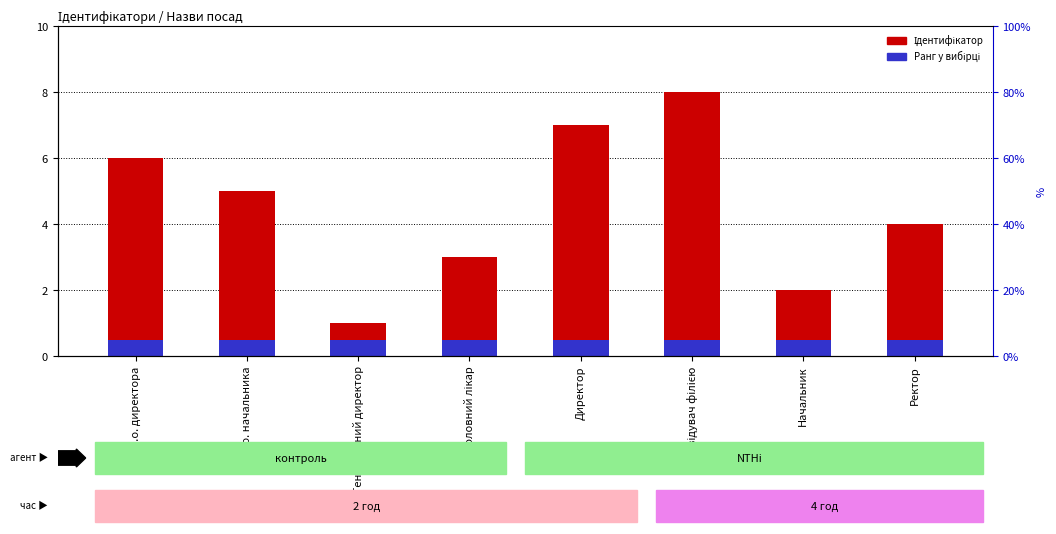

What is the difference between the second highest and minimum values in the Ідентифікатор series?

6.0